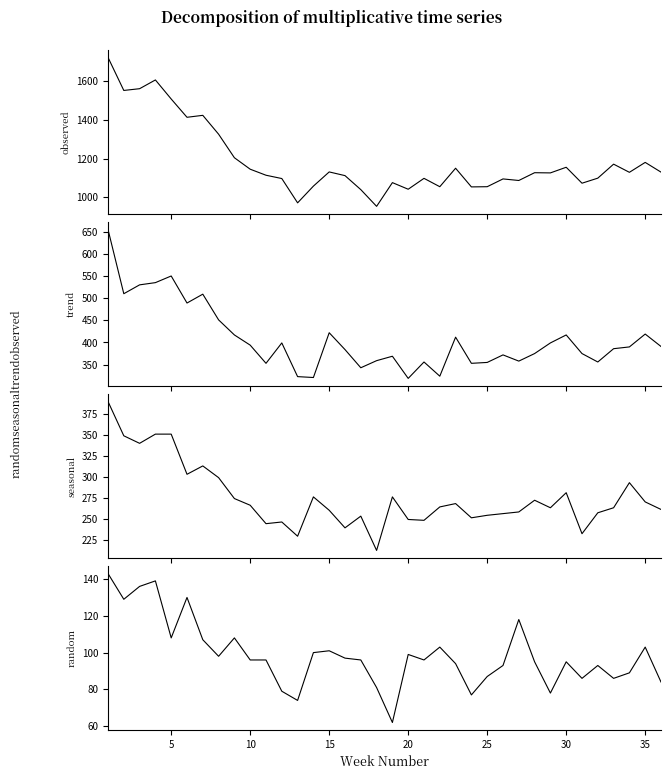

True or false: seasonal and random intersect in this chart.

False